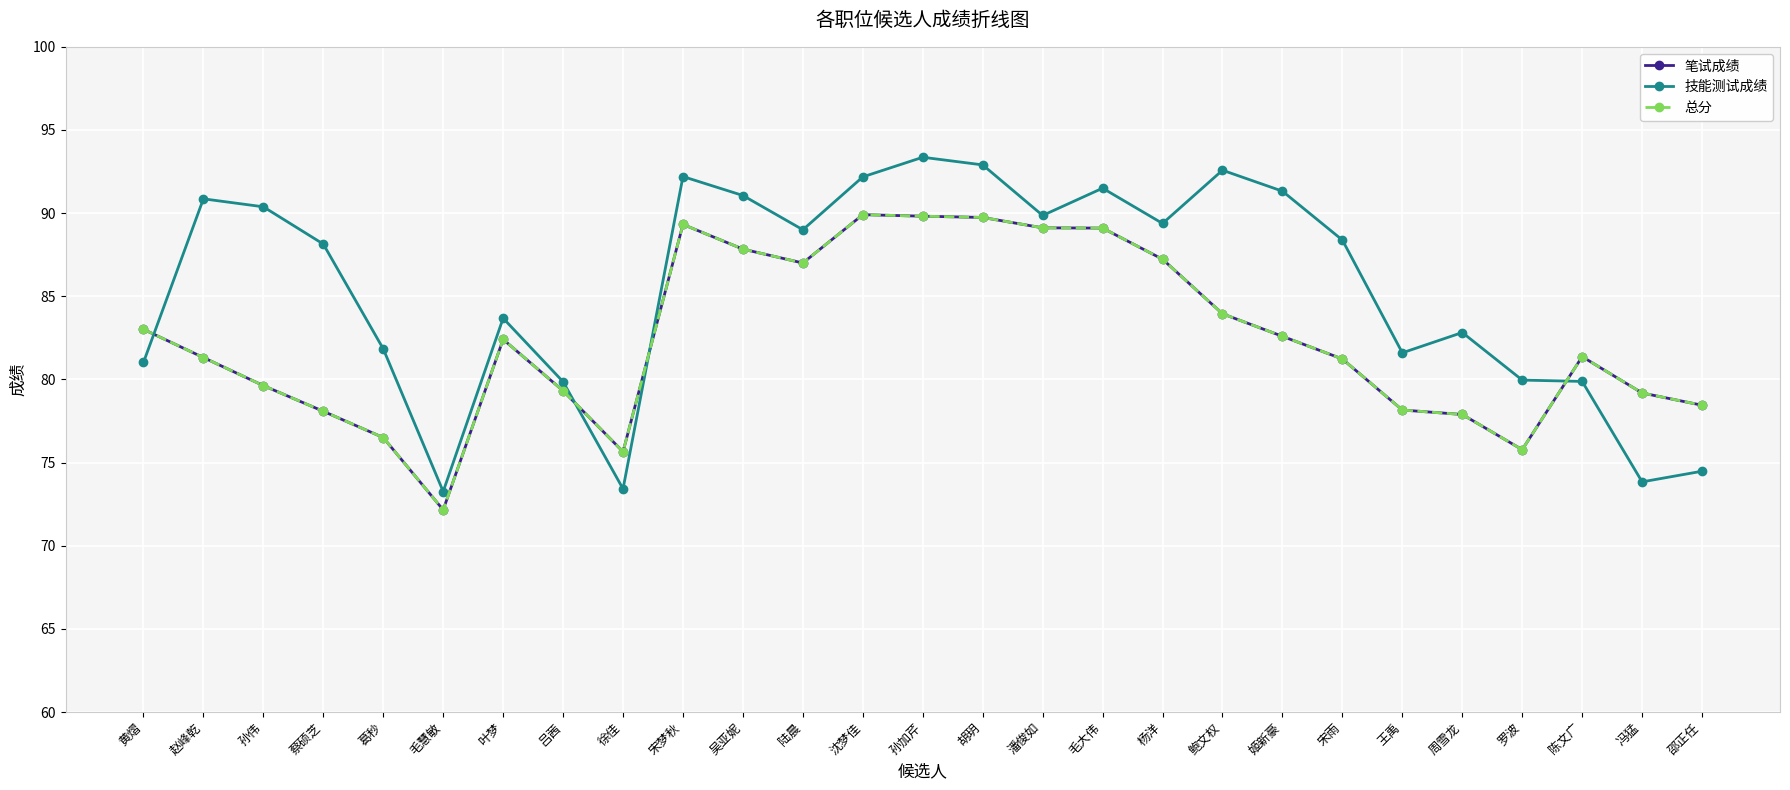

What is the maximum value shown in the chart?

93.4